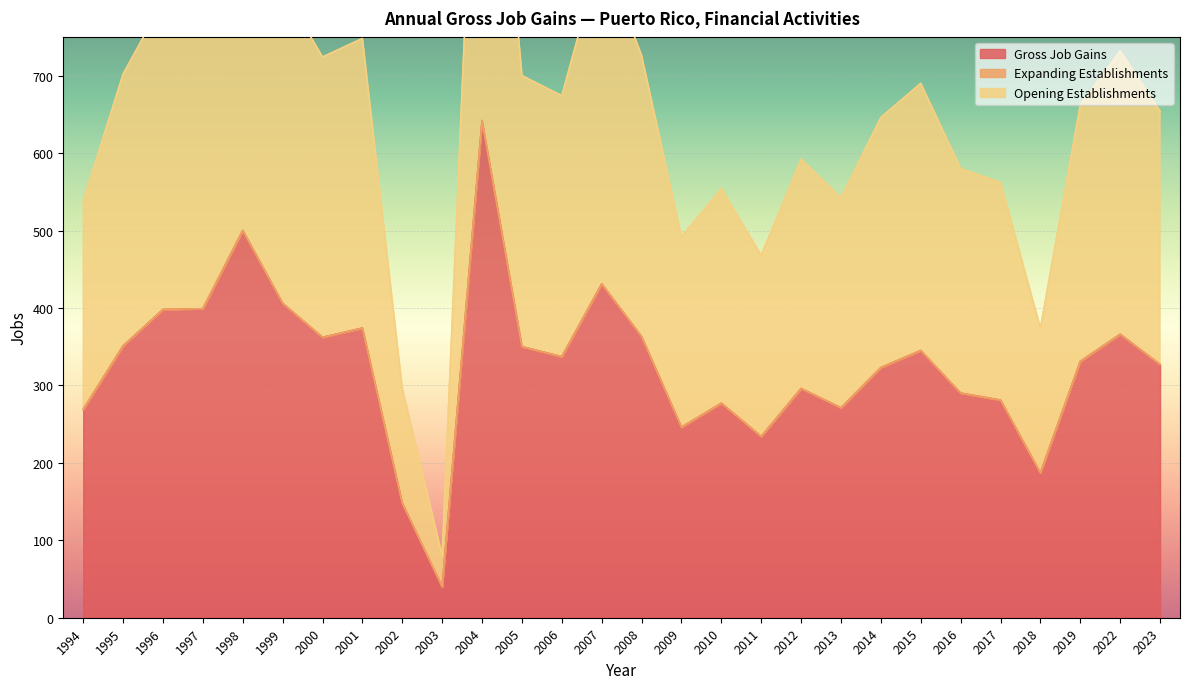

List the labels in order of Gross Job Gains value, smallest first.

2003, 2002, 2018, 2011, 2009, 1994, 2013, 2010, 2017, 2016, 2012, 2014, 2023, 2019, 2006, 2015, 2005, 1995, 2000, 2008, 2022, 2001, 1996, 1997, 1999, 2007, 1998, 2004